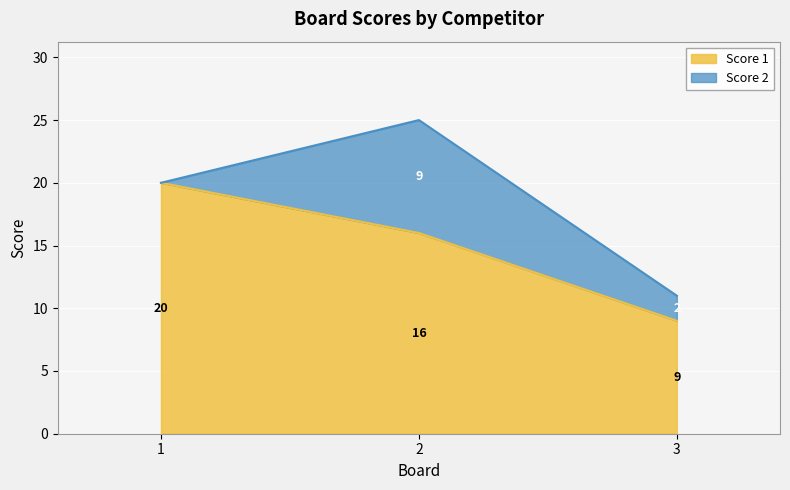

At which label does the data first exceed 16?

1